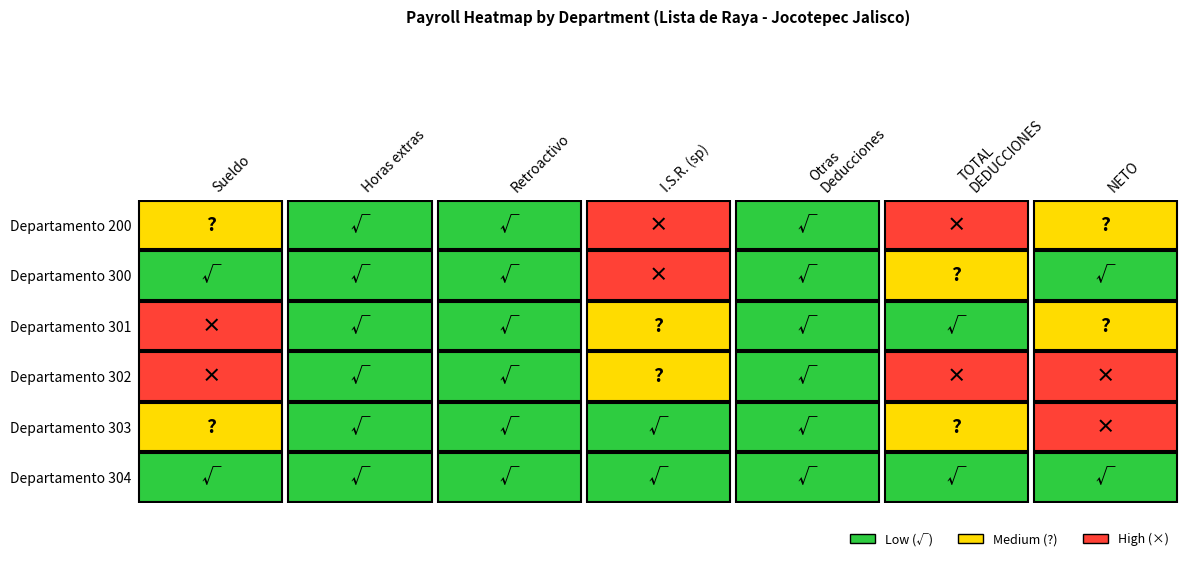

Between 0 and 6, which series saw the biggest shift?

Departamento 200